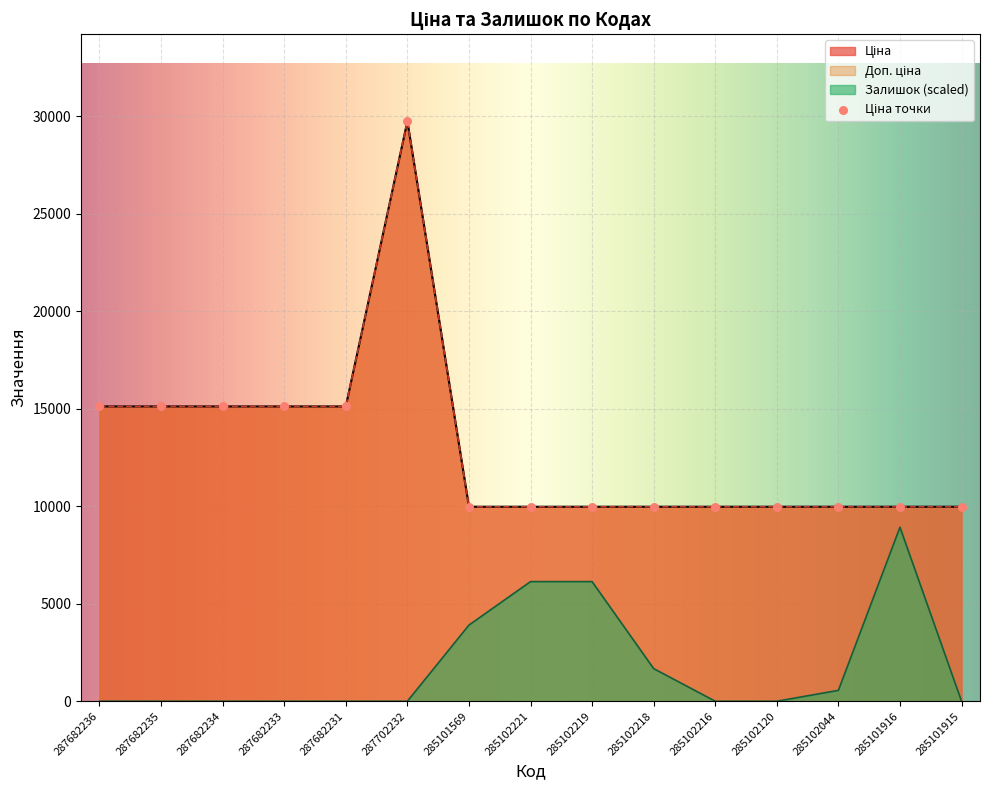

Which series reaches the minimum Y coordinate?

Залишок